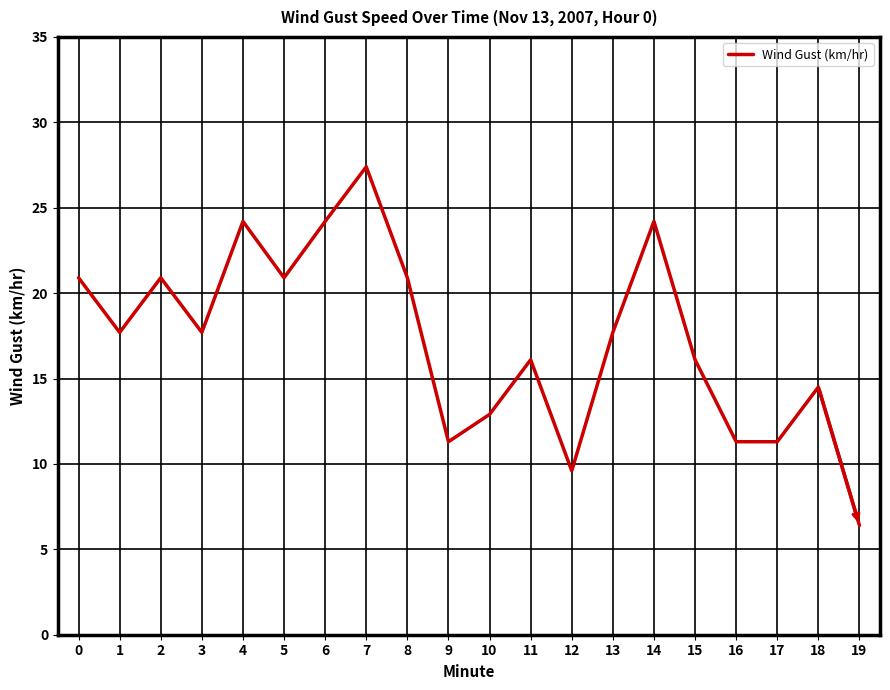

What is the minimum value shown in the chart?

6.4